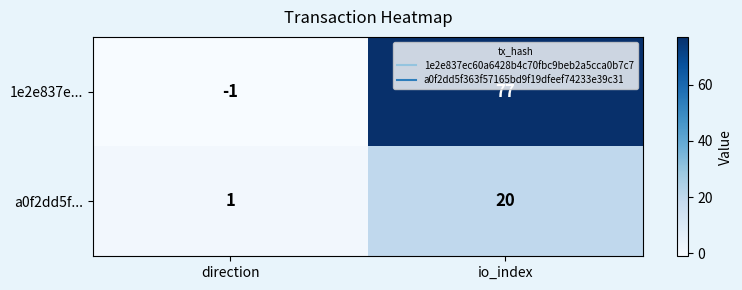

List the series in order of their overall mean, highest first.

1e2e837e..., a0f2dd5f...